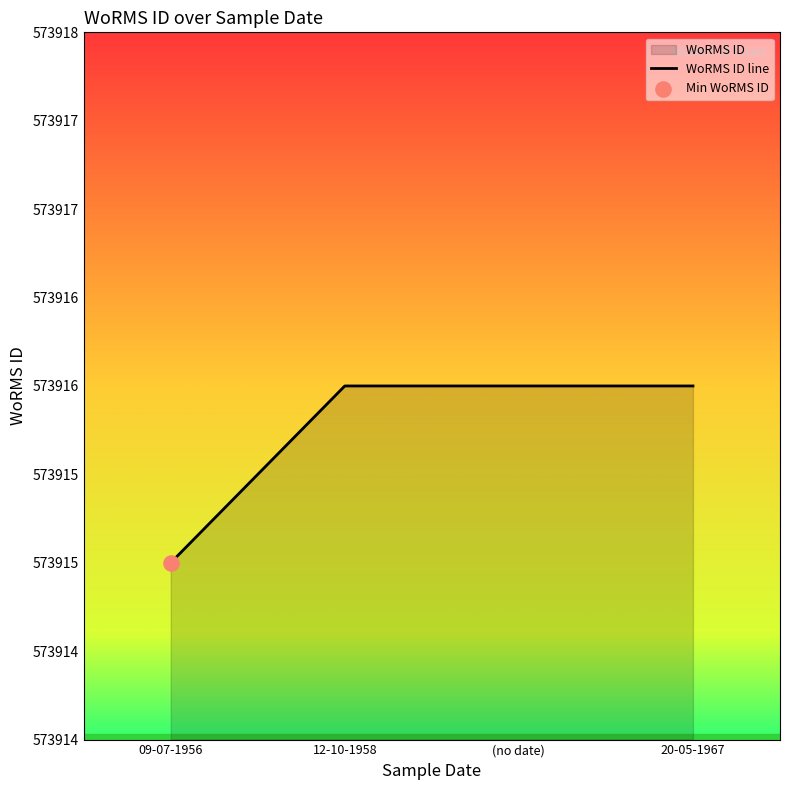

What is the ratio of the value at 12-10-1958 to the value at 20-05-1967?

1.0